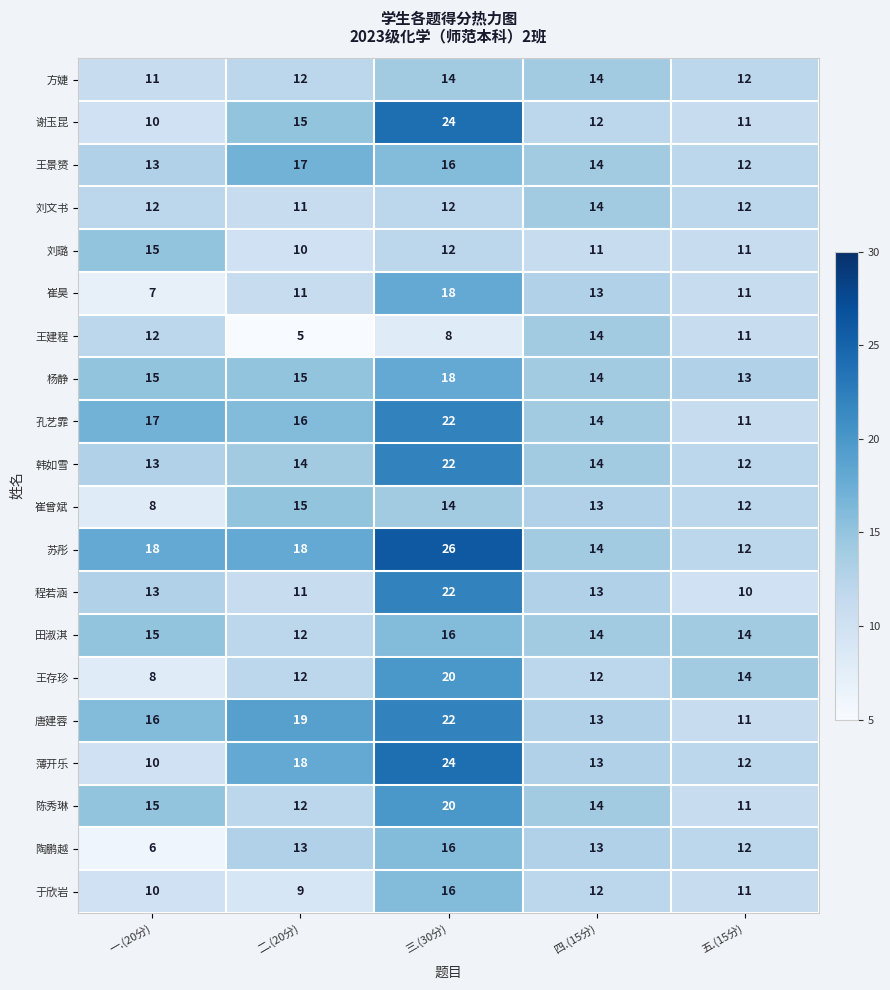

Which series changed the most between 二.(20分) and 五.(15分)?

唐建蓉